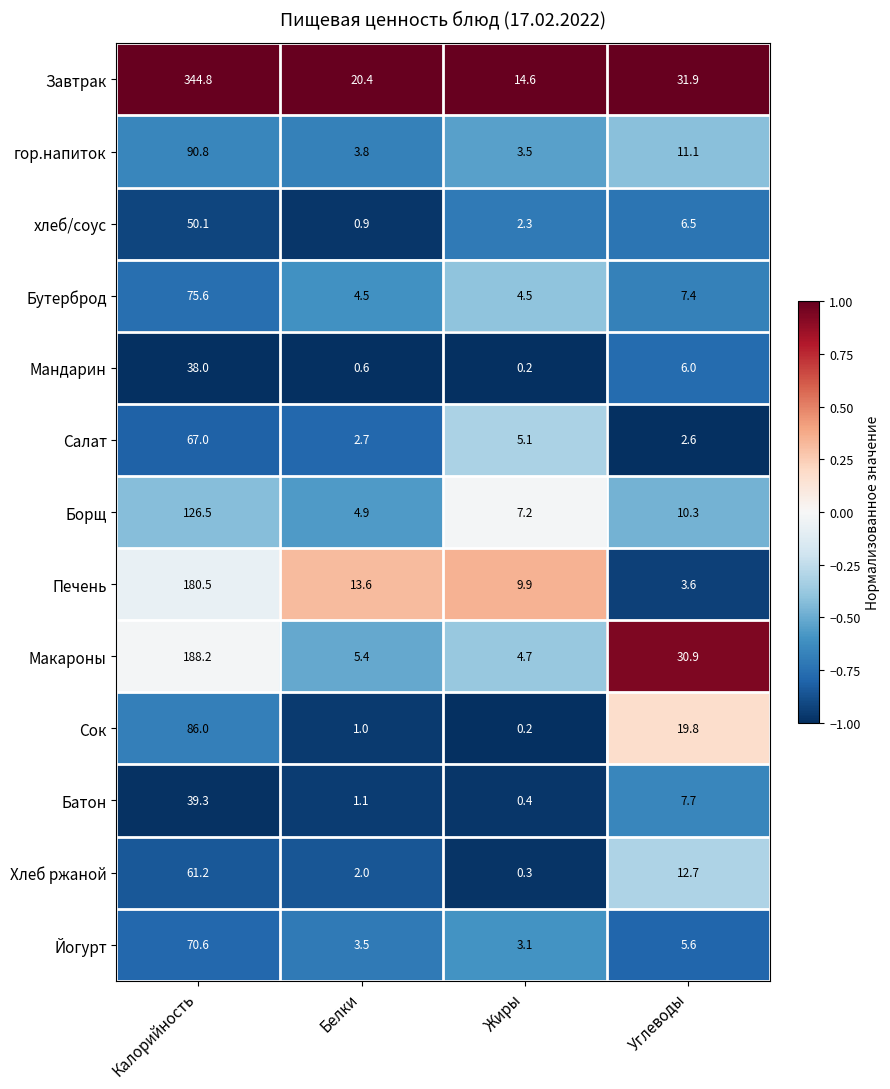

At how many categories does at least one series exceed 0?

4